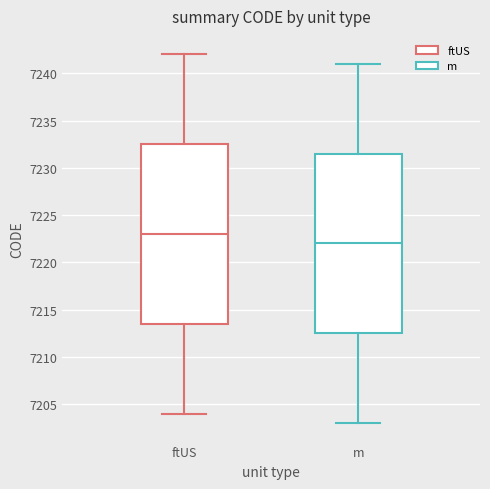

Reading left to right, transcribe this box plot: for each box, give where its median line is, the range the box spans, and where its two whiskers end, as read against the y-axis. The values are not printed on the chart, so give them approximately, as read against the axis.

ftUS: median 7223.0, box 7213.5 to 7232.5, whiskers 7204.0 to 7242.0
m: median 7222.0, box 7212.5 to 7231.5, whiskers 7203.0 to 7241.0